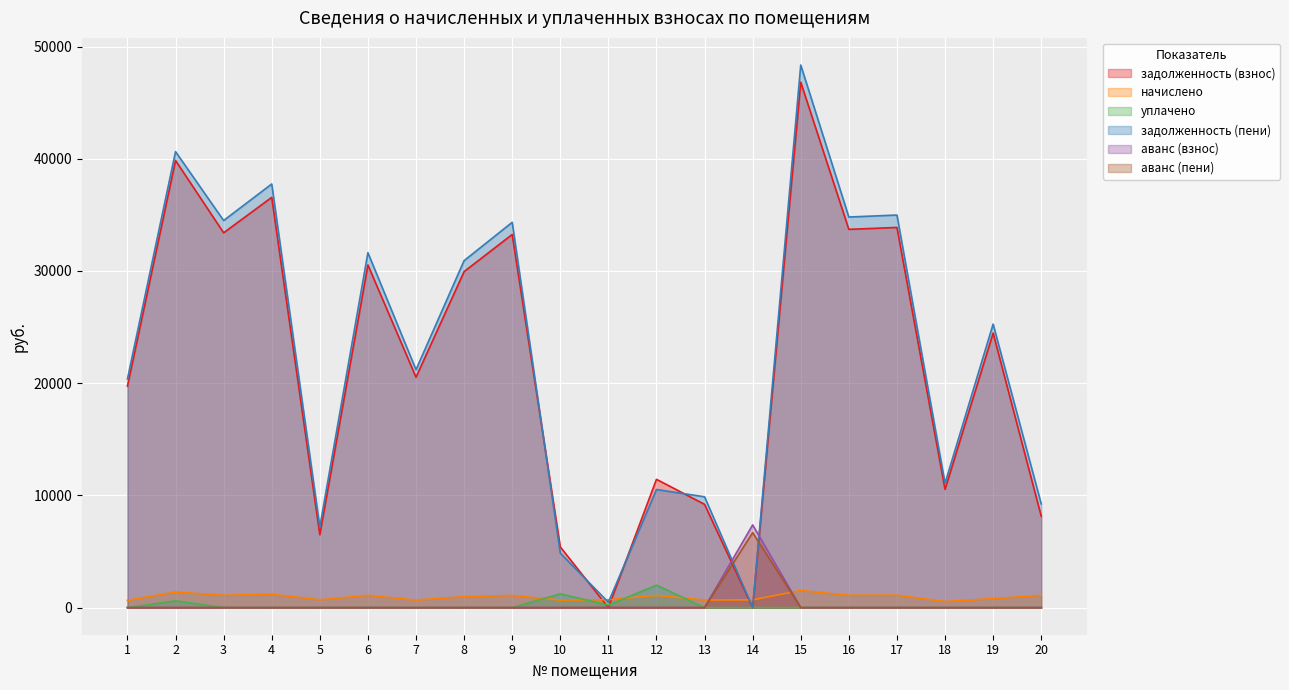

At which category does задолженность (пени) reach its first local valley?

3